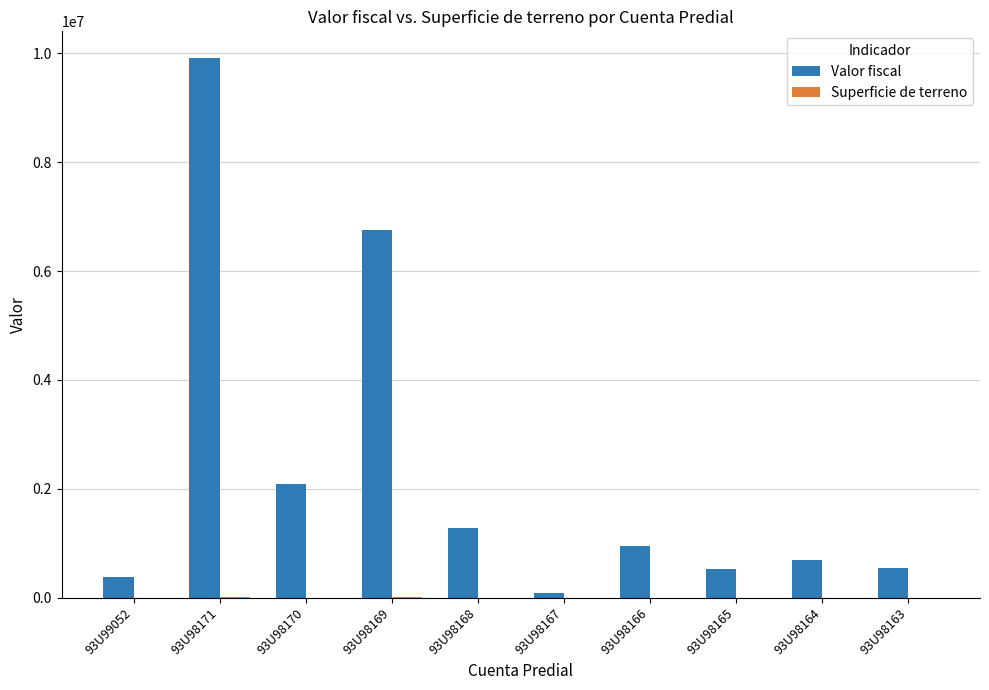

True or false: Valor fiscal has a value of 1593807.5 at 93U98166.

False